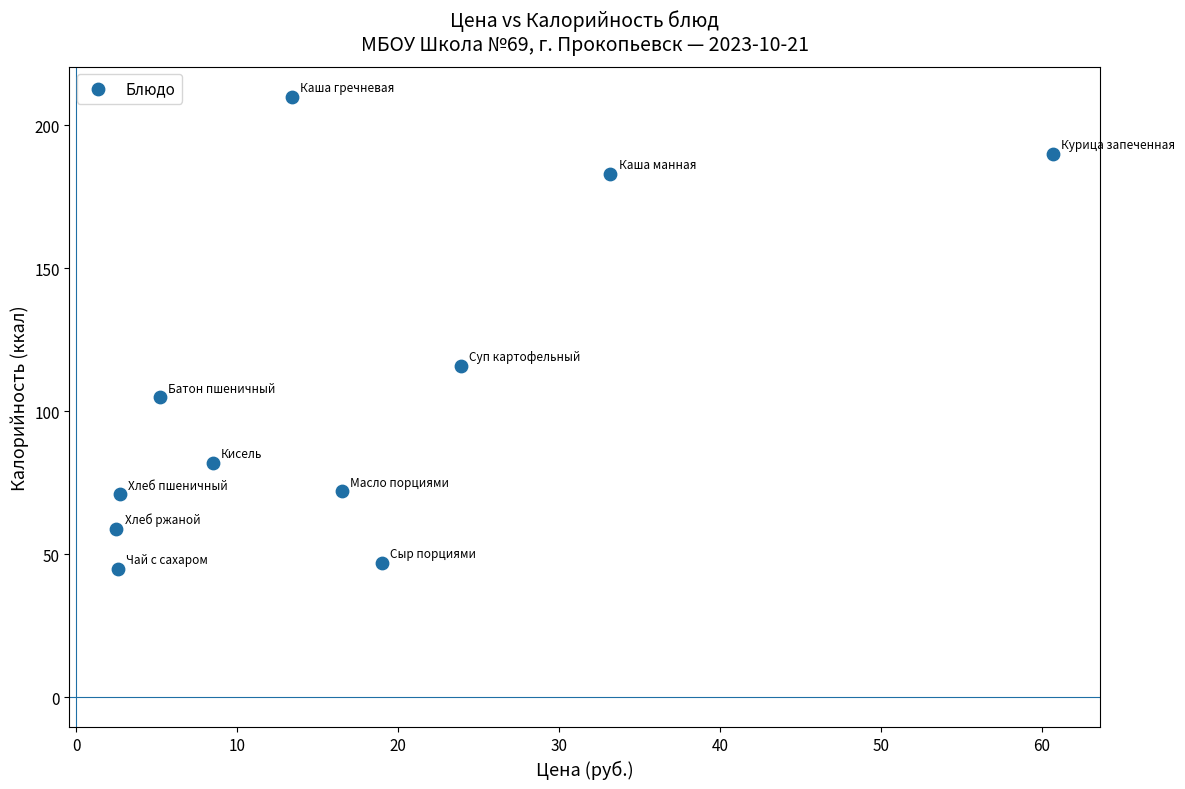

What Y value in the scatter plot is closest to 127?

116